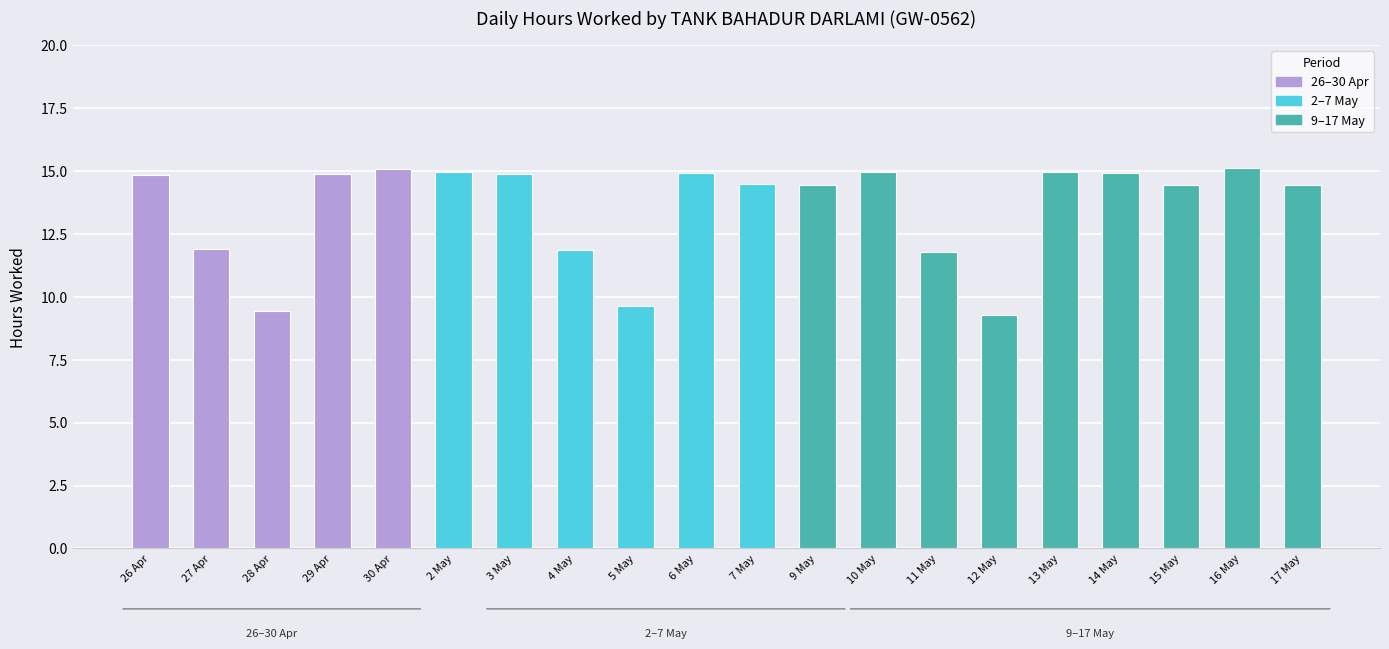

What is the difference between the maximum and minimum values?

5.8